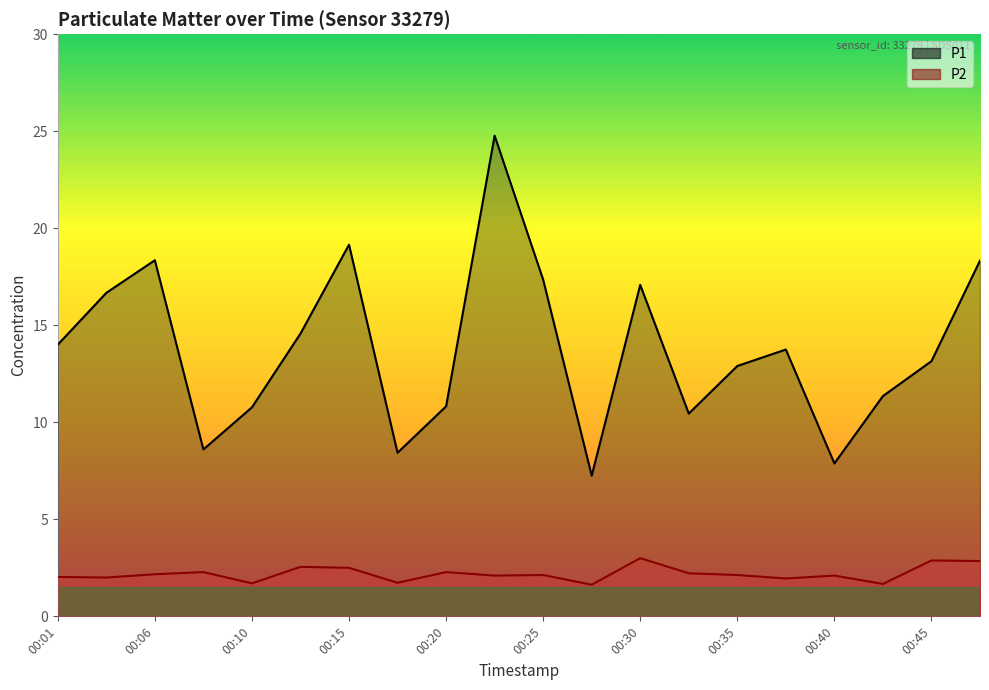

The P1 series shows 33.4 at 00:15. True or false?

False